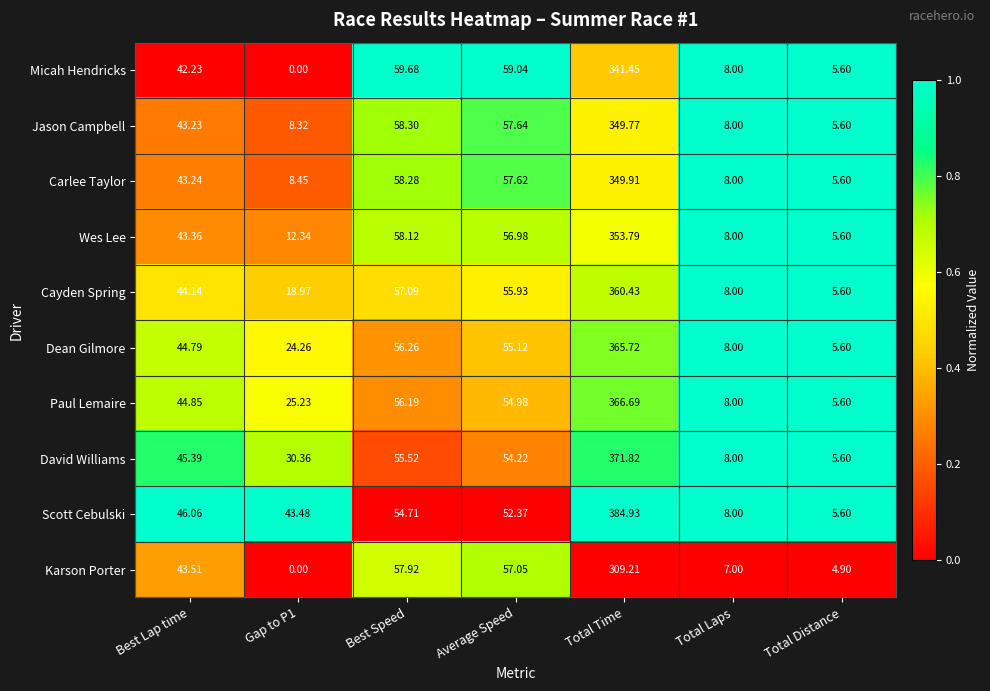

List the series in order of their peak value, highest first.

Scott Cebulski, David Williams, Paul Lemaire, Dean Gilmore, Cayden Spring, Wes Lee, Carlee Taylor, Jason Campbell, Micah Hendricks, Karson Porter